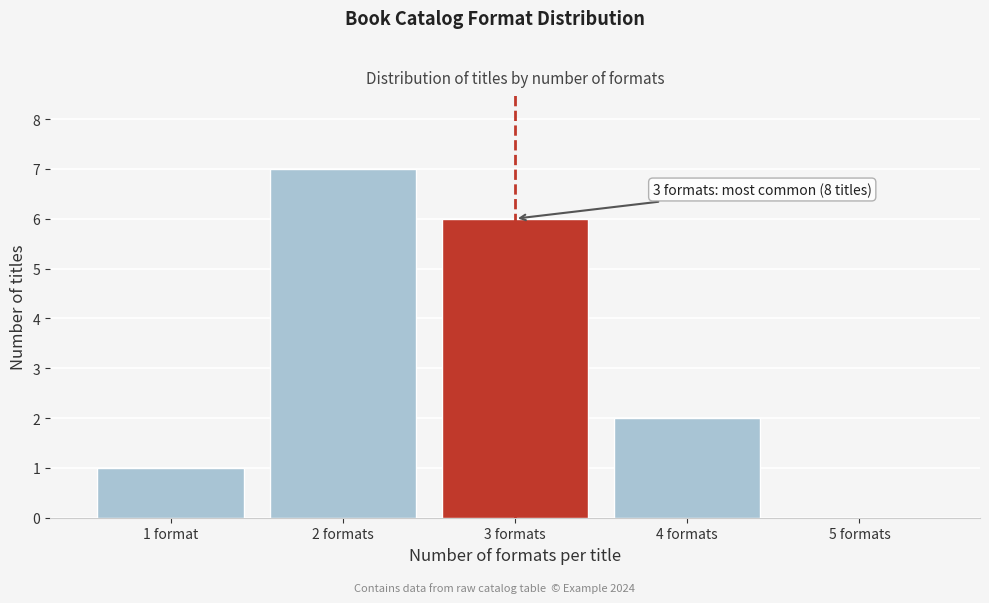

Reading right to left, transcribe all the data shown in this chart.

5 formats=0	4 formats=2	3 formats=6	2 formats=7	1 format=1